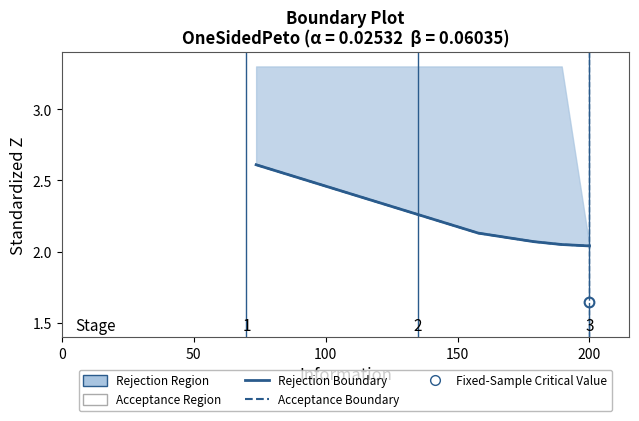

How many data points does each series have?

13